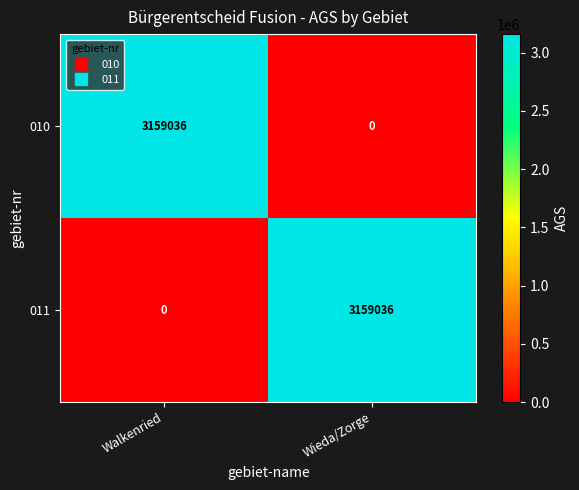

What value does the 010 series have at Walkenried, to the nearest 50?

3159050